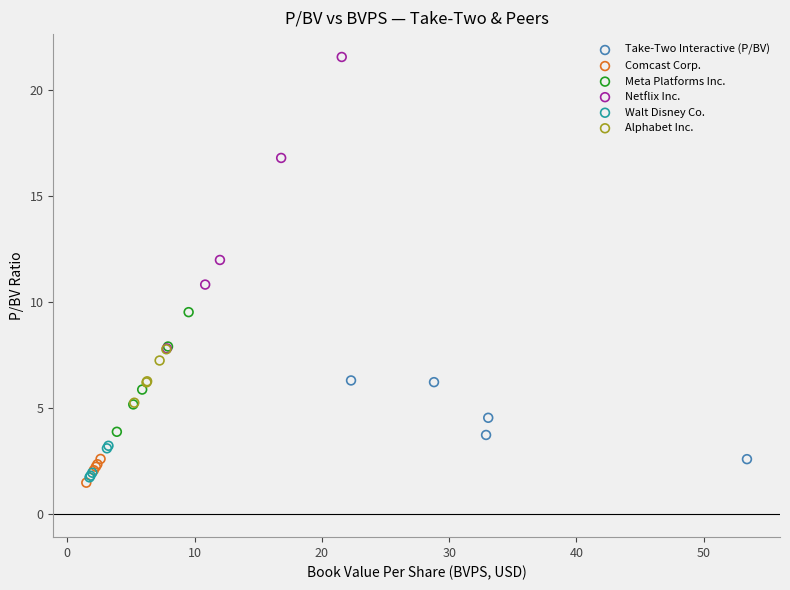

Which series has the widest spread of Y values?

Netflix Inc.